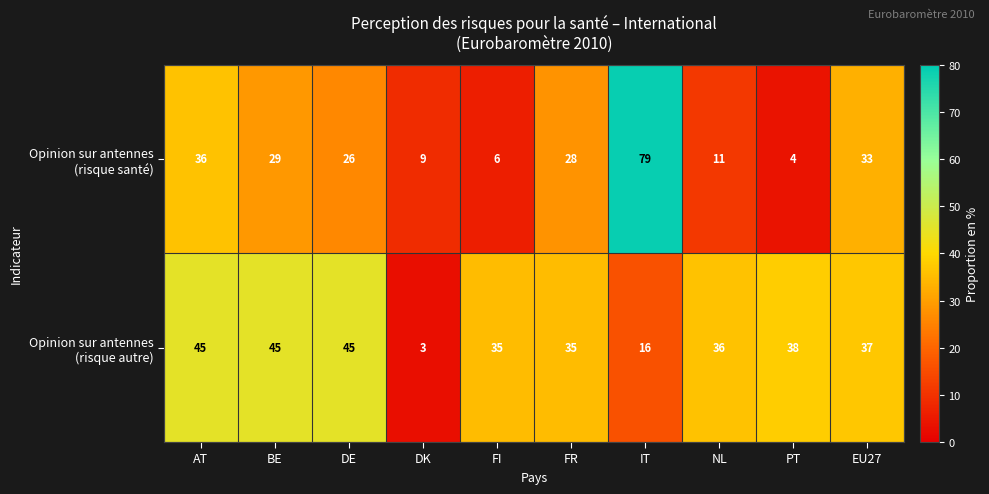

What is the spread (max minus min) of values at DK?

6